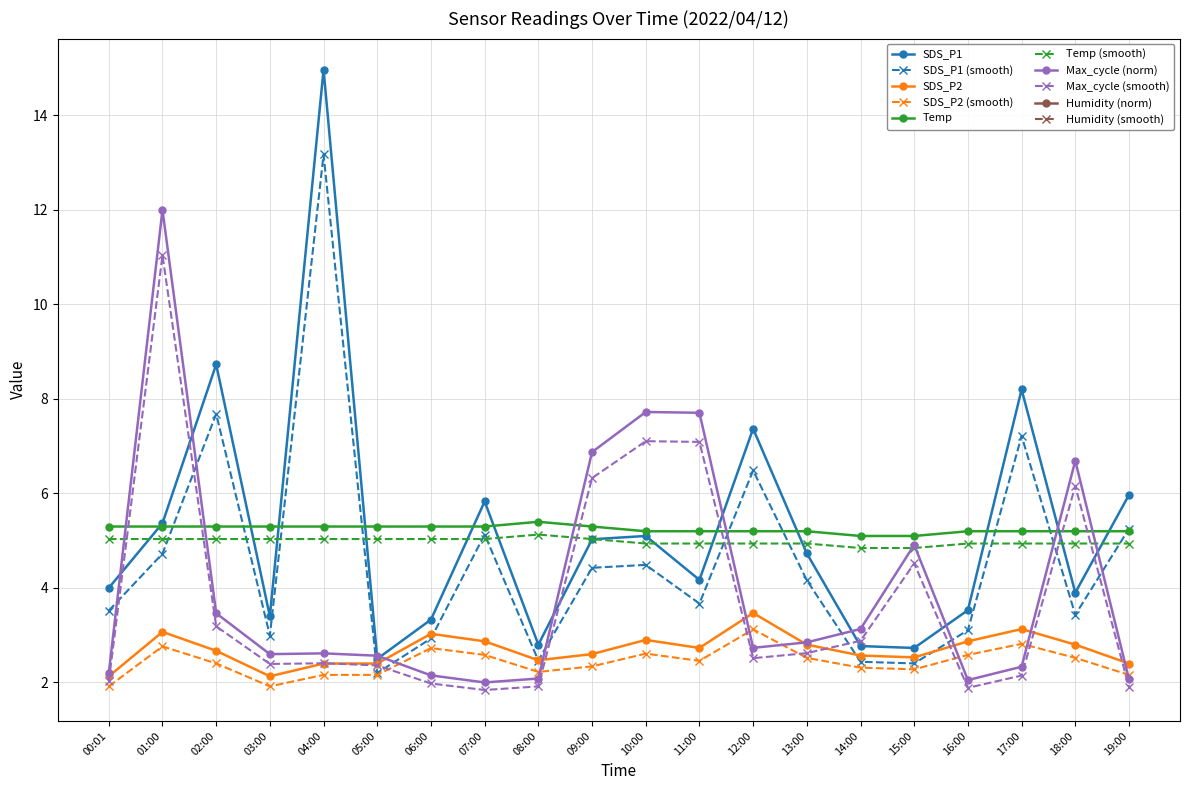

Is it true that Temp equals 5.2 at 19:00?

True